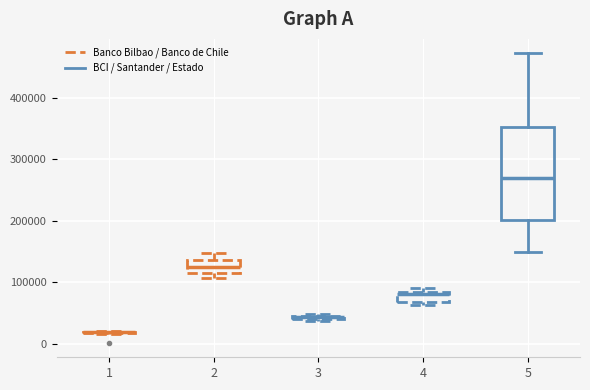

Comparing the boxes themselves (not the whiskers), which one is the tallest?

5